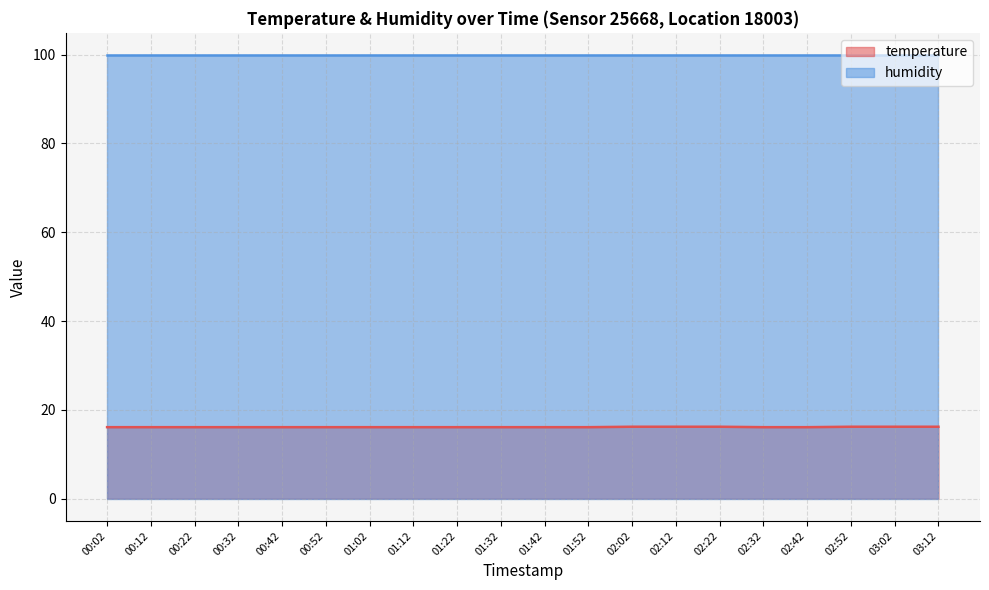

List the labels in order of value, largest first.

02:02, 02:12, 02:22, 02:52, 03:02, 03:12, 00:02, 00:12, 00:22, 00:32, 00:42, 00:52, 01:02, 01:12, 01:22, 01:32, 01:42, 01:52, 02:32, 02:42